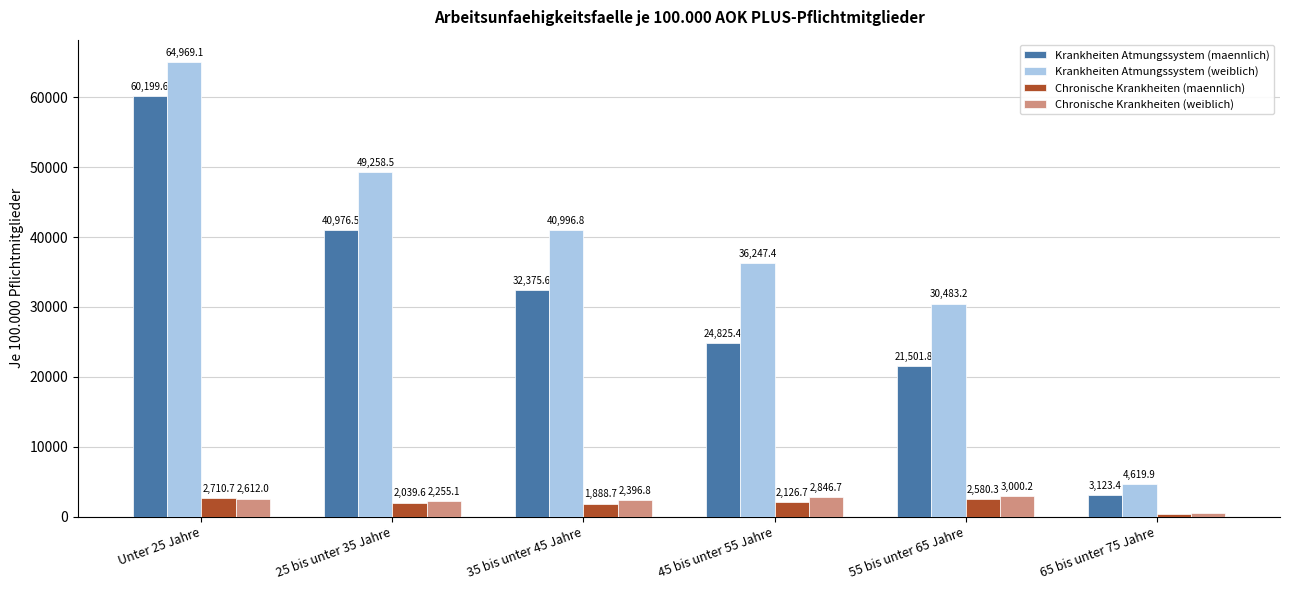

What is the average value of the Chronische Krankheiten (weiblich) series?

2279.1